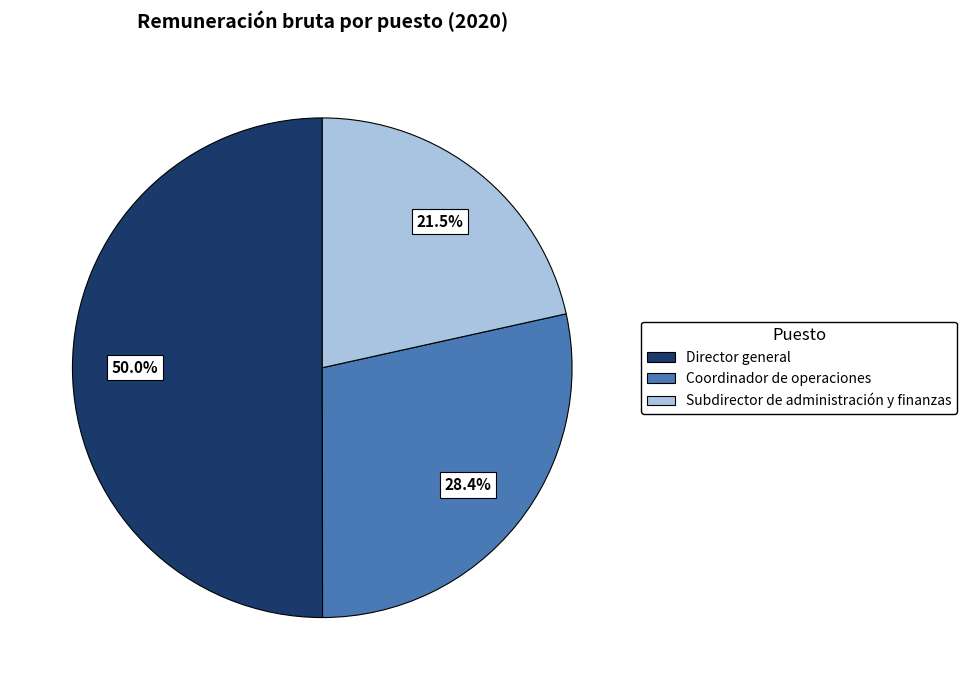

What portion of the pie excludes Subdirector de administración y finanzas?

78.5%